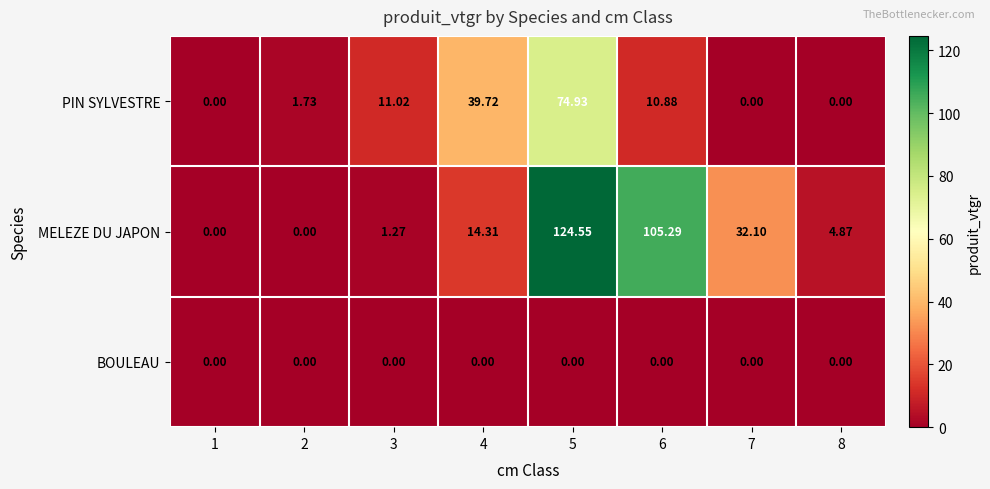

Between 1 and 5, which series saw the biggest shift?

MELEZE DU JAPON